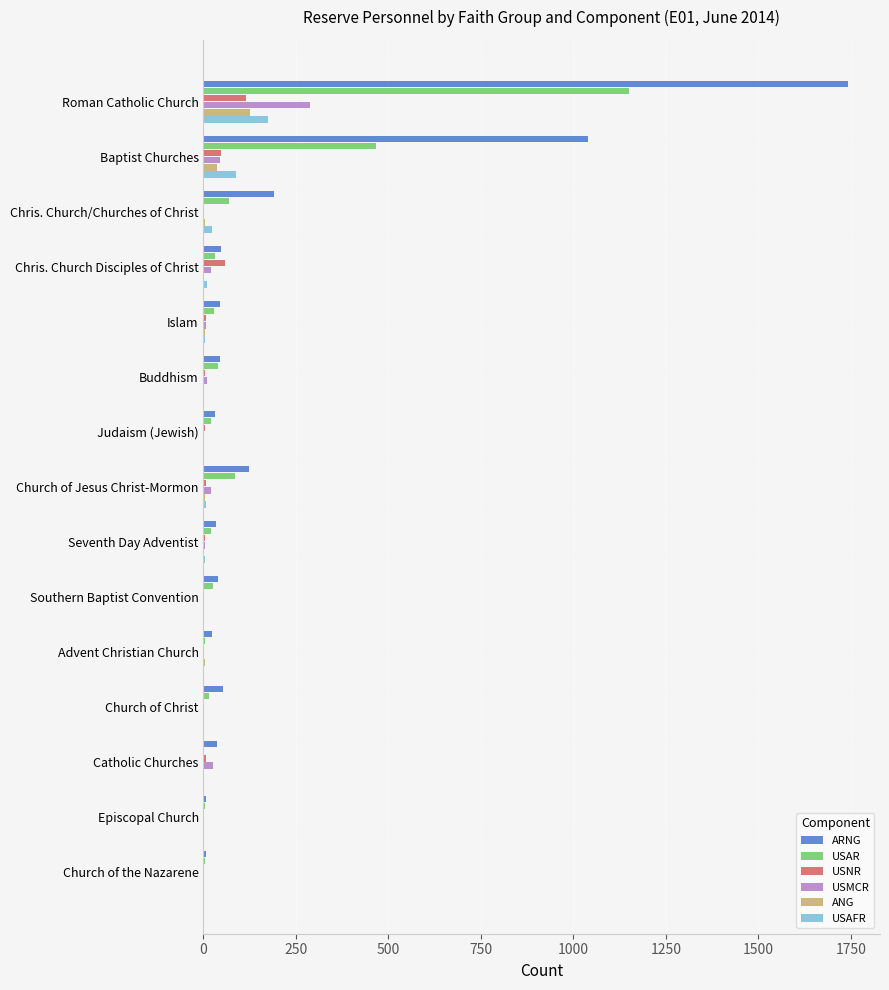

Is it true that USAFR equals 301 at Roman Catholic Church?

False